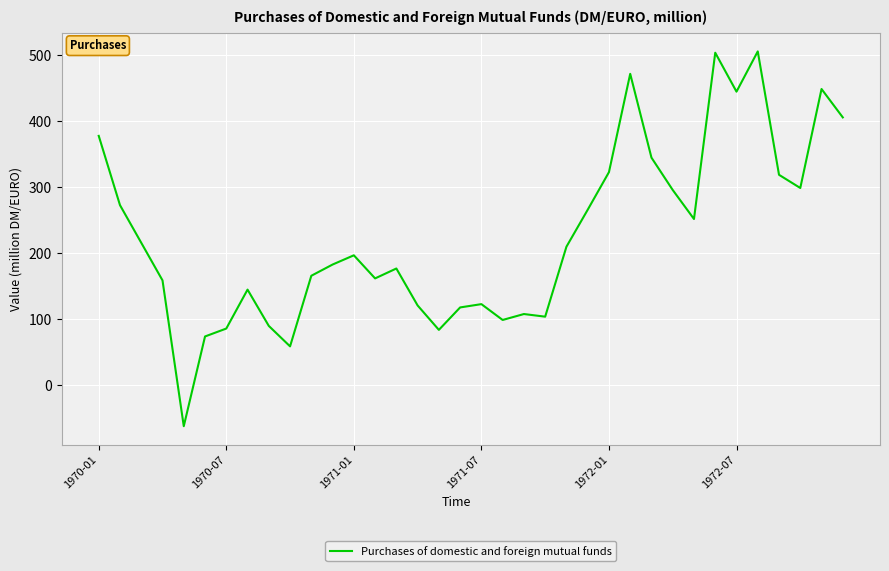

What is the difference between the maximum and minimum values?

568